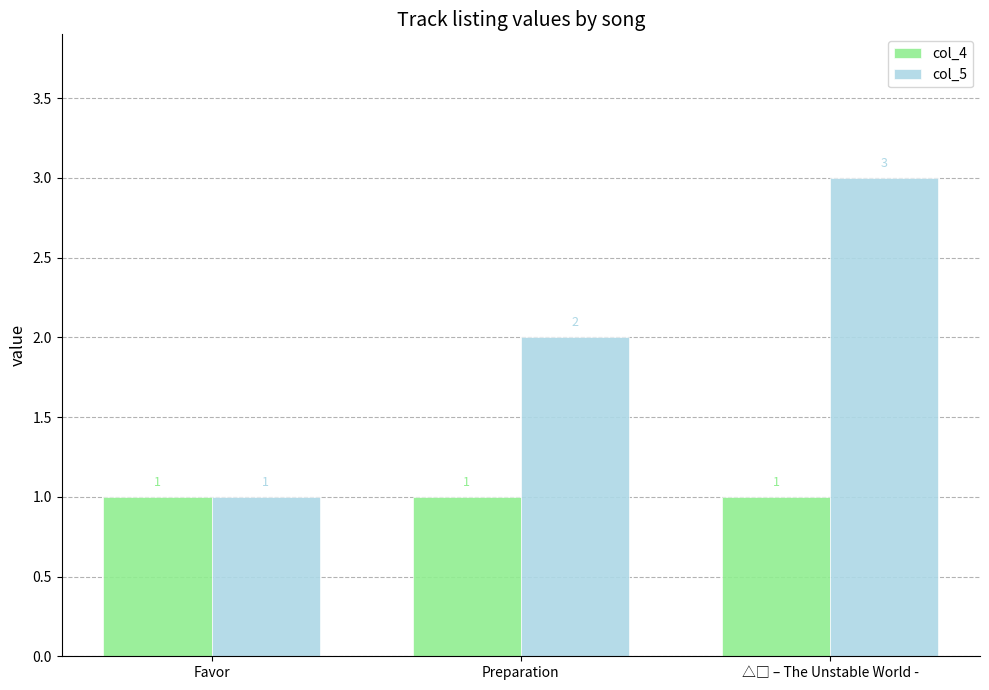

True or false: col_4 has a value of 1 at Preparation.

True